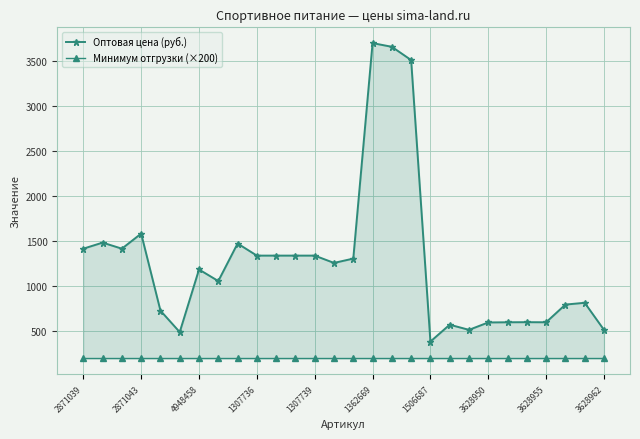

What value does the Минимум отгрузки (×200) series have at 4948458?

200